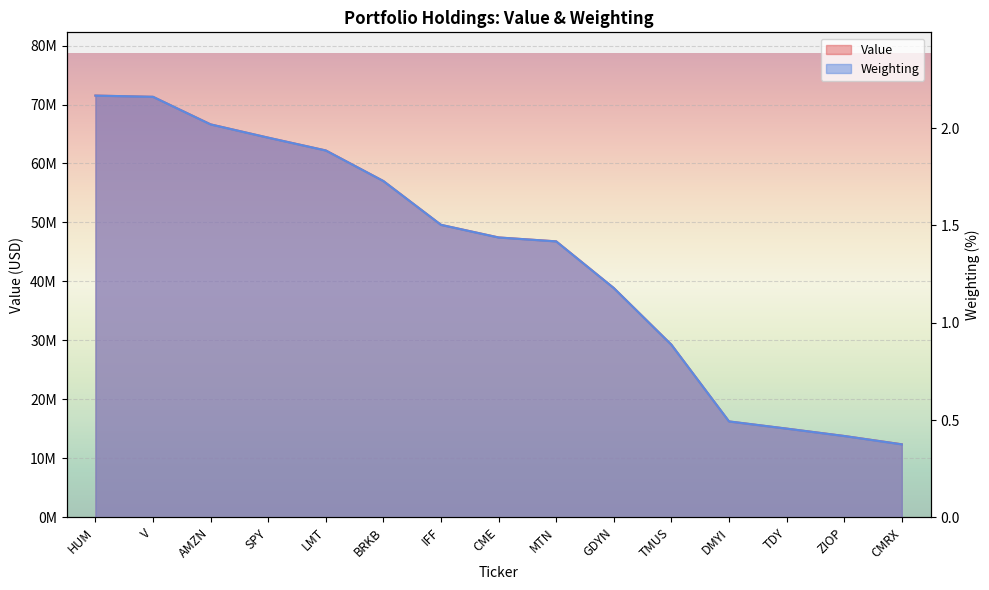

What is the sum of the Weighting values at CMRX and BRKB?

2.1